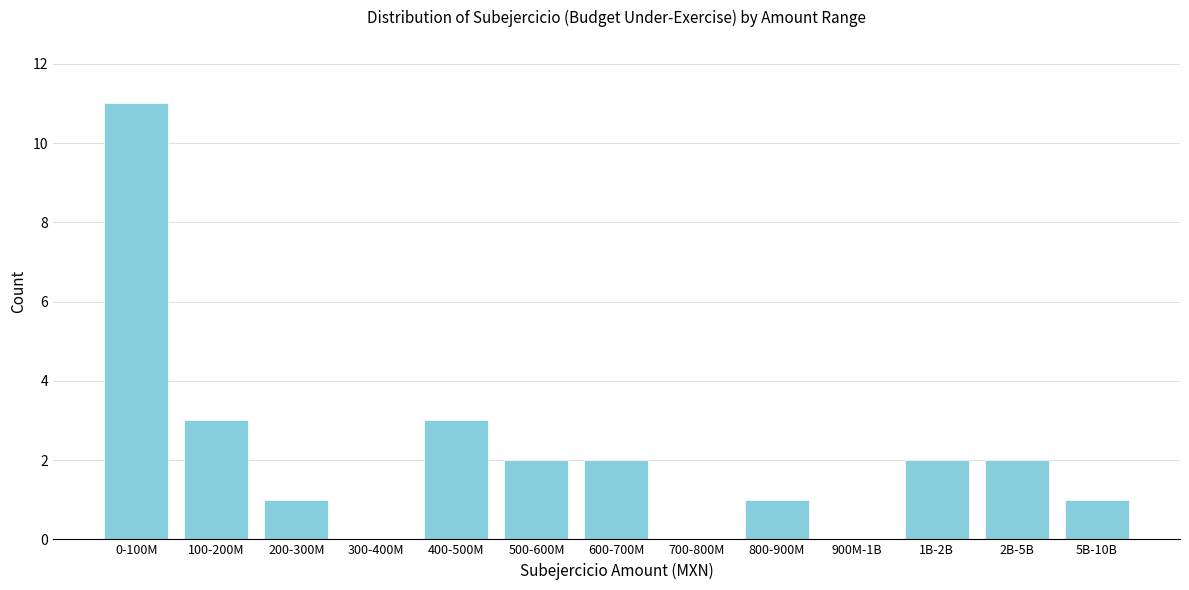

Reading right to left, extract all data points from this chart.

5B-10B=1	2B-5B=2	1B-2B=2	900M-1B=0	800-900M=1	700-800M=0	600-700M=2	500-600M=2	400-500M=3	300-400M=0	200-300M=1	100-200M=3	0-100M=11